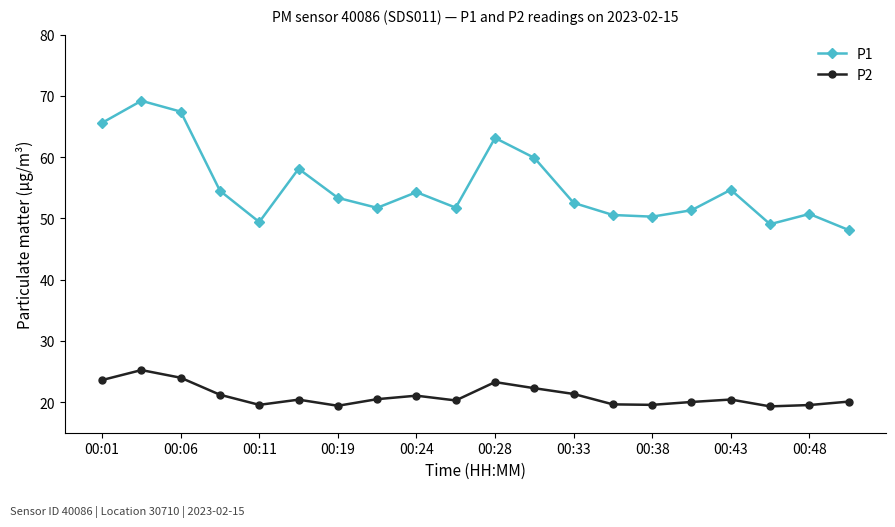

True or false: P1 has more than 2 interior local peaks.

True